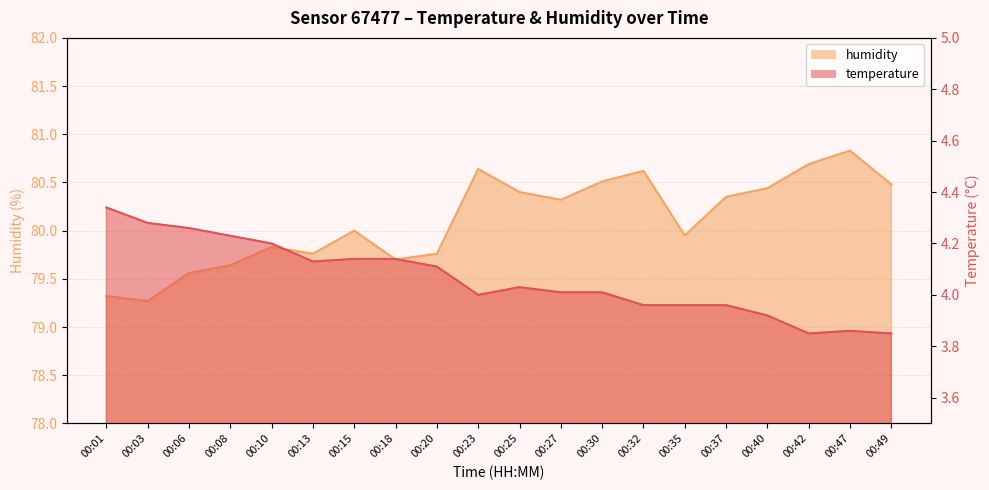

Count the number of data series in this chart.

2